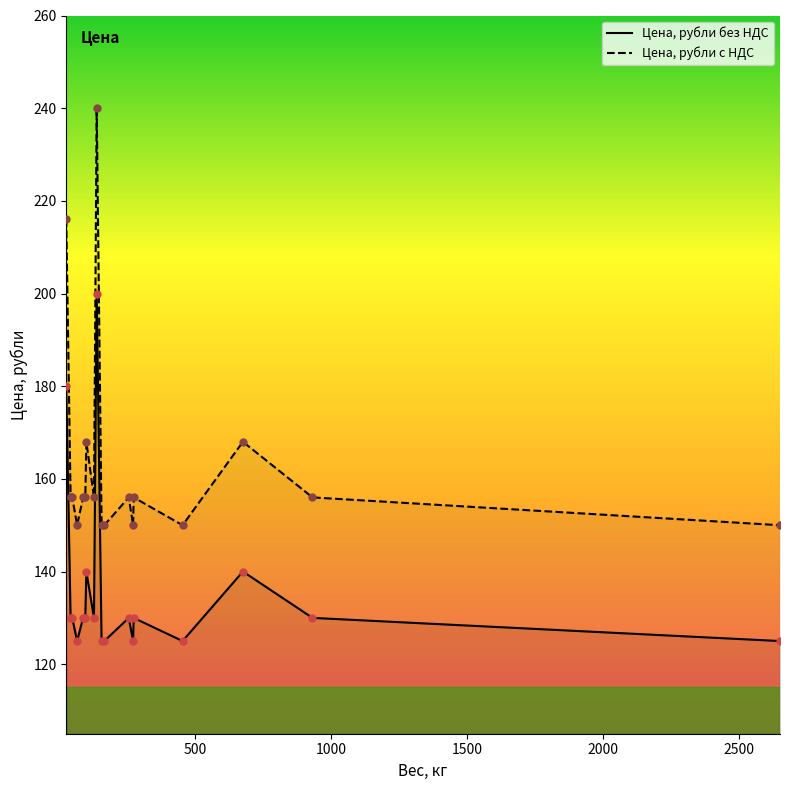

What is the value of the Цена, рубли без НДС point at the 19th from the left?

130